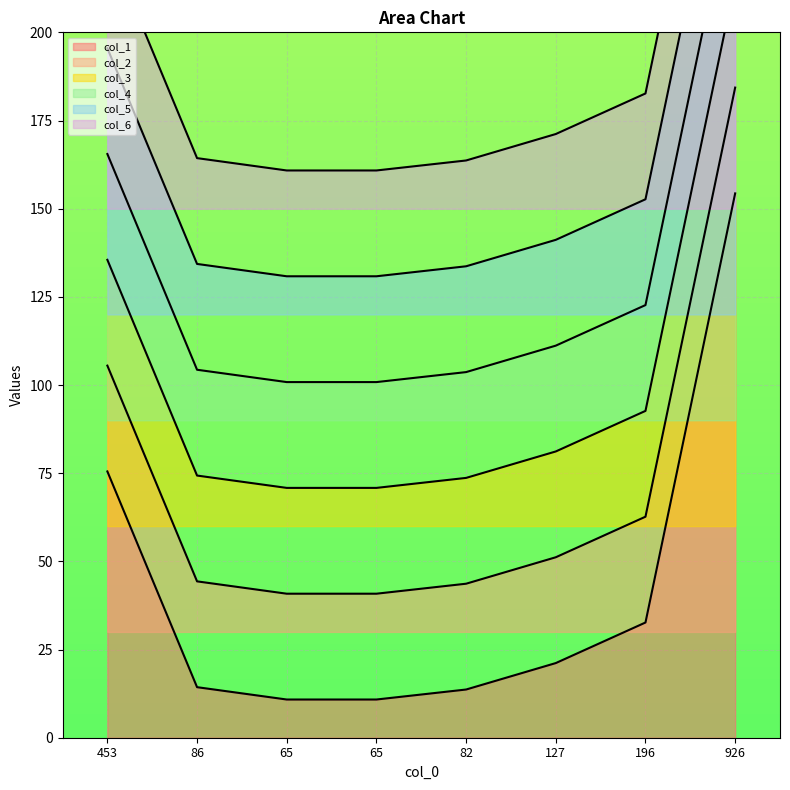

True or false: col_1 has a value of 17.2 at 65.

False